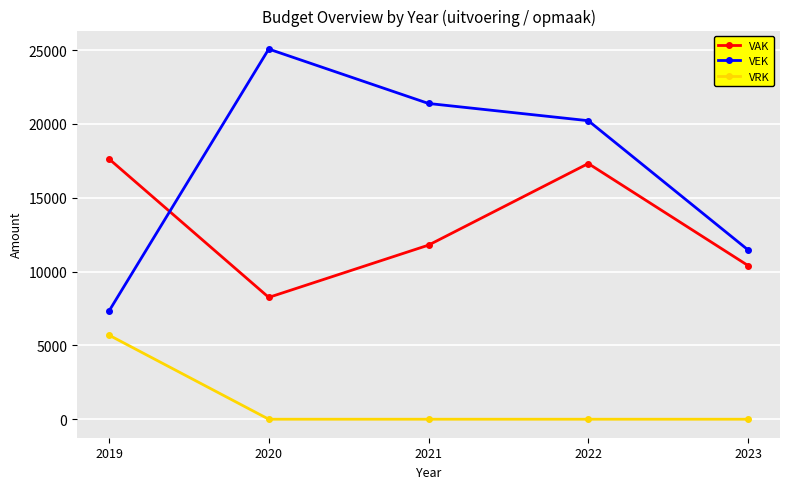

Reading right to left, extract all data points from this chart.

VAK: 10405	17314	11789	8249	17629
VEK: 11464	20214	21380	25065	7319
VRK: 0	0	0	0	5694